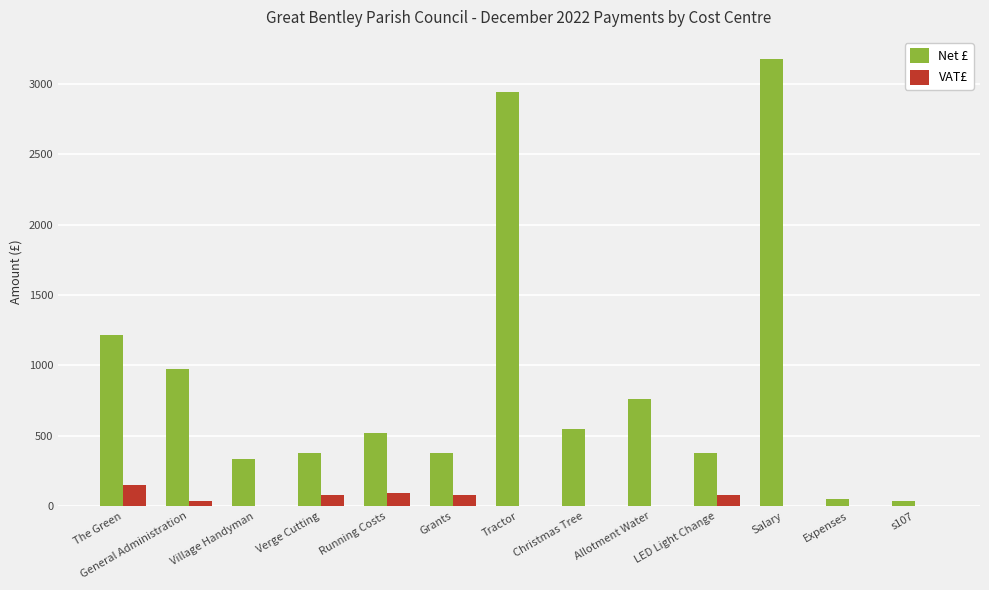

What is the highest value of the VAT£ series?

151.8